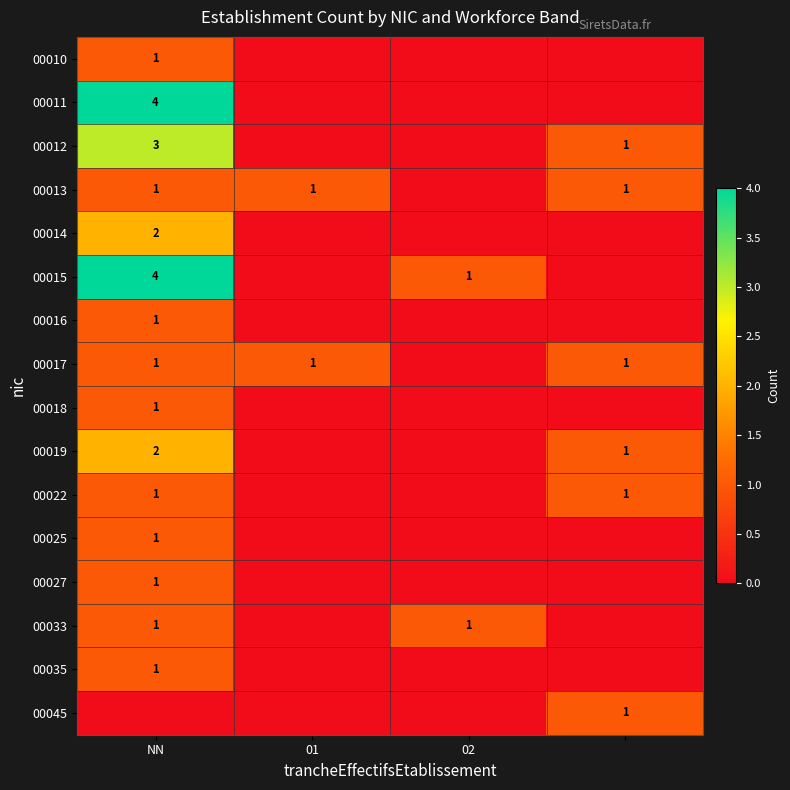

What is the total value across all series at NN?

25